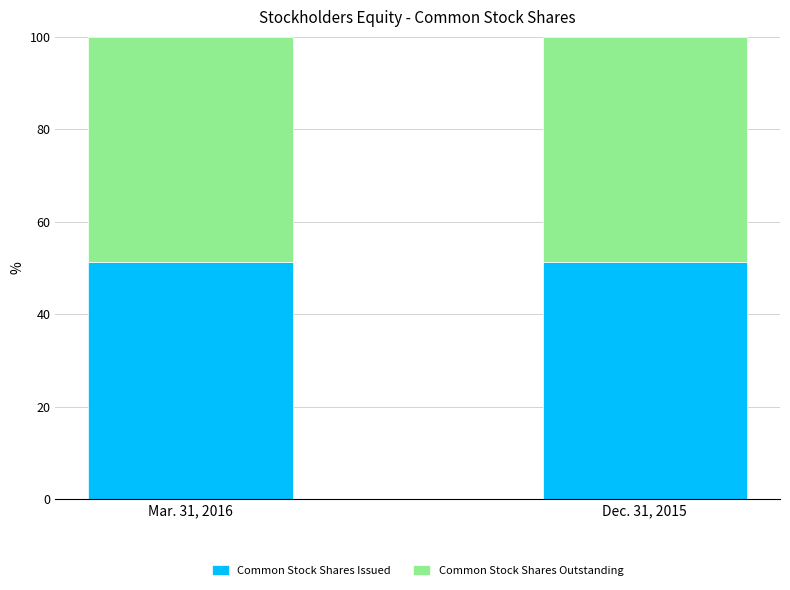

What is the approximate value of Common Stock Shares Issued at Dec. 31, 2015?

51.3